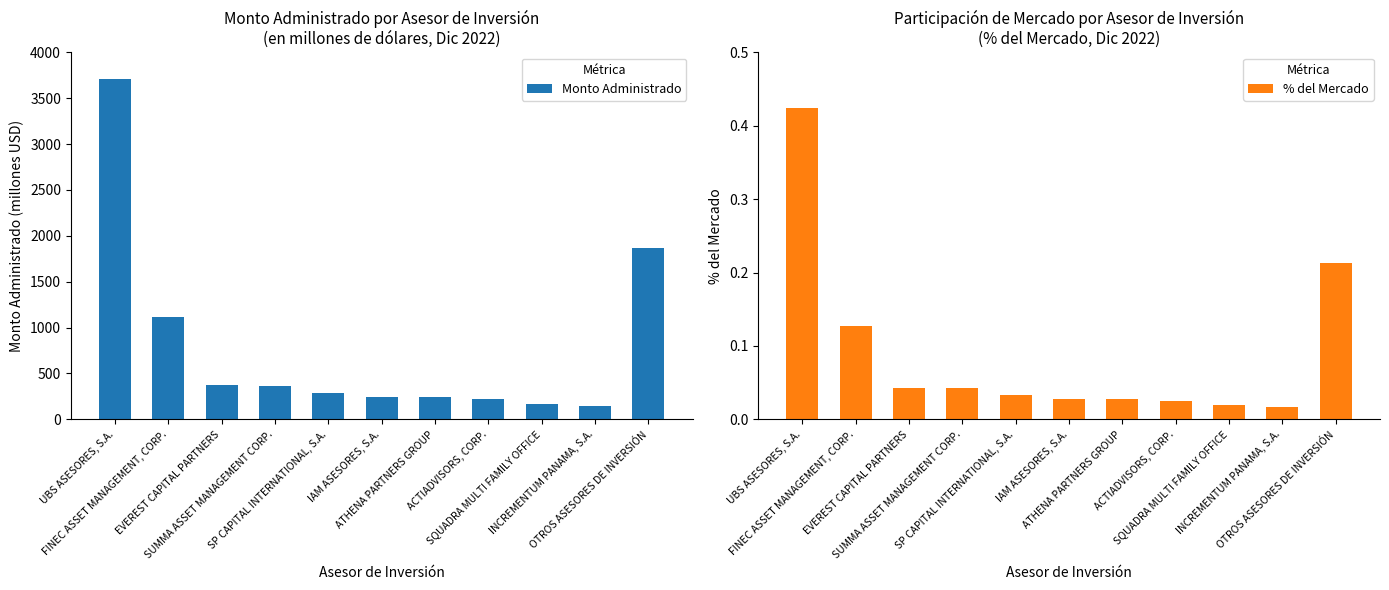

Is the value of % del Mercado at IAM ASESORES, S.A. greater than the value of Monto Administrado at FINEC ASSET MANAGEMENT, CORP.?

No